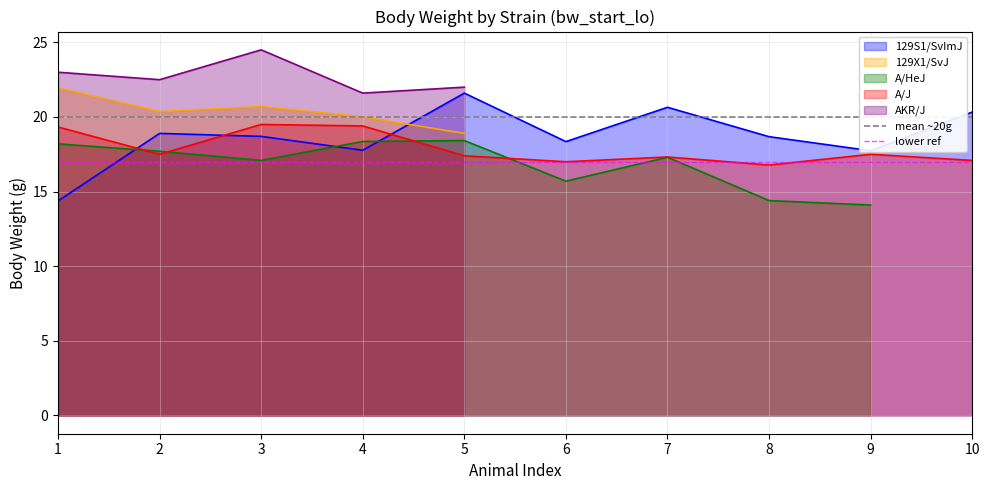

What is the maximum value for A/J?

19.5